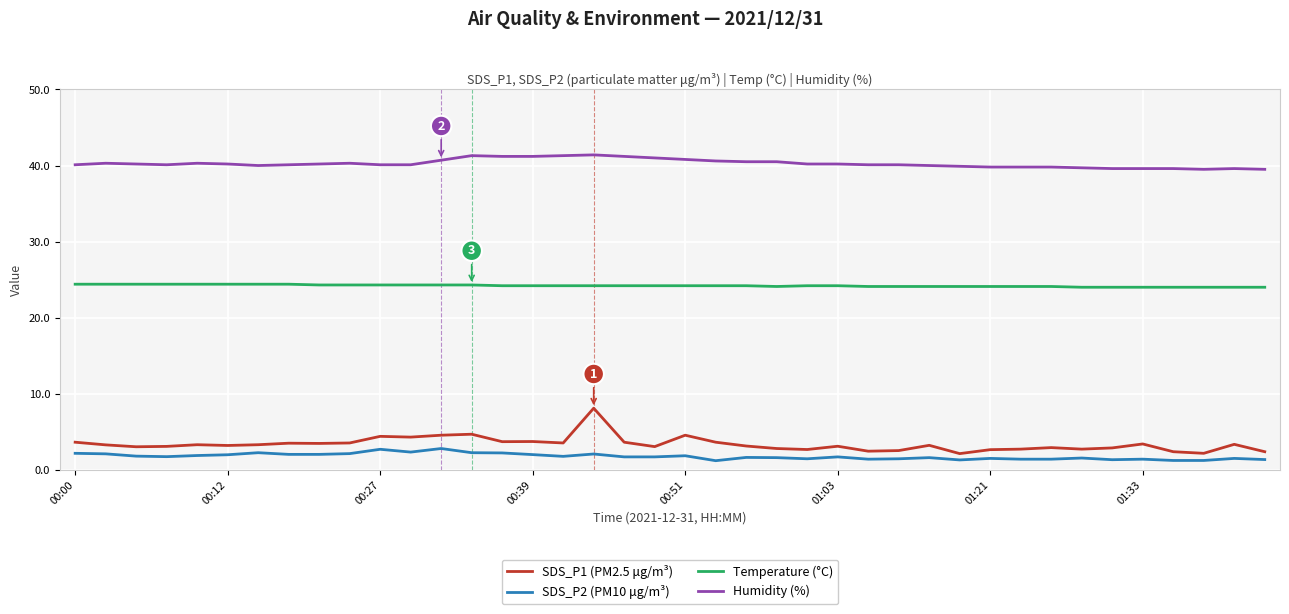

What are all the series names shown in the legend?

SDS_P1 (PM2.5 μg/m³), SDS_P2 (PM10 μg/m³), Temperature (°C), Humidity (%)